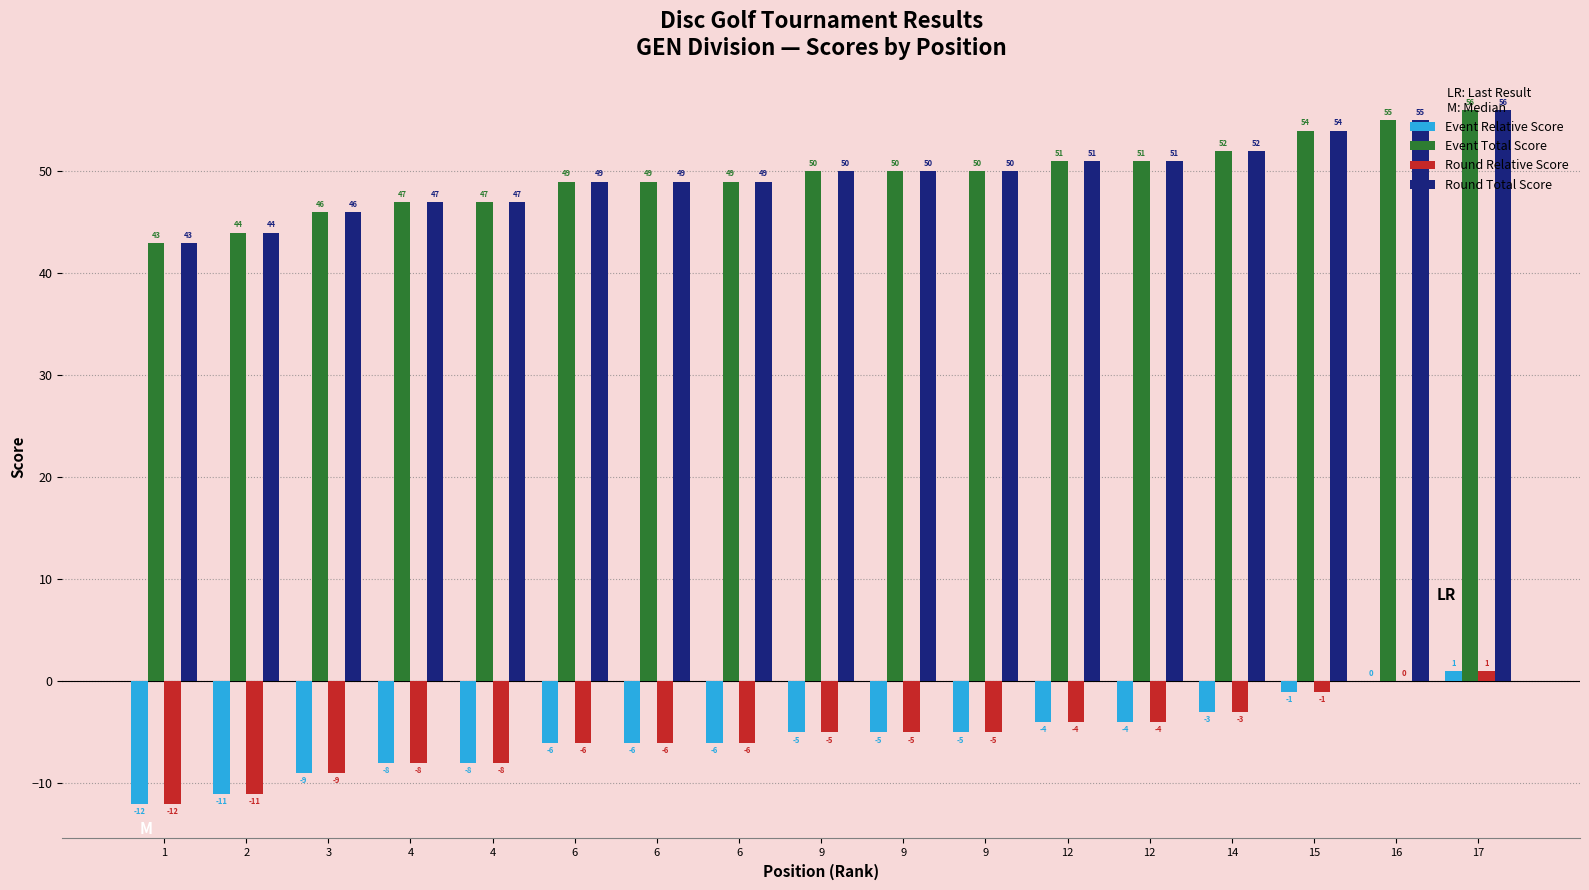

How many groups of bars are there?

17